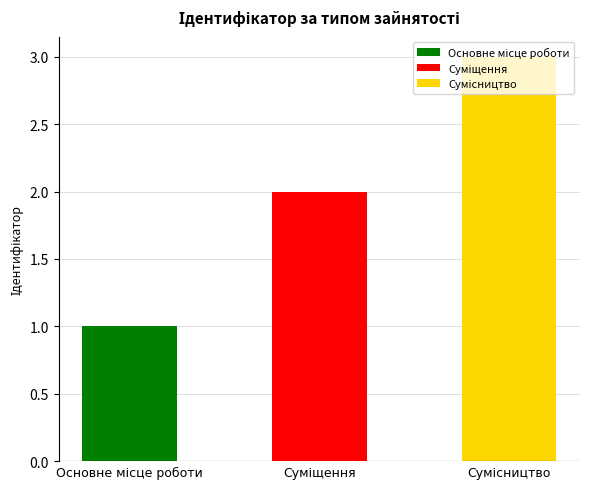

What is the label of the 3rd bar from the right?

Основне місце роботи